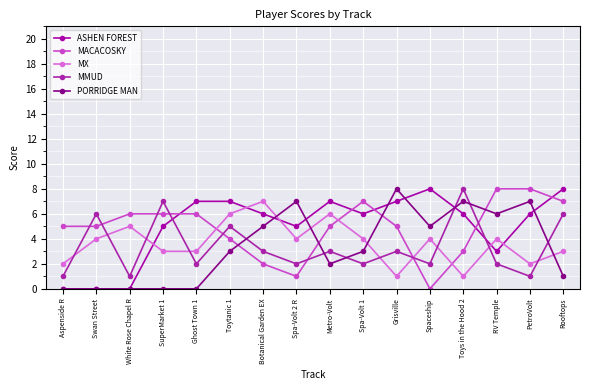

Read the MX value at Aspenside R.

2